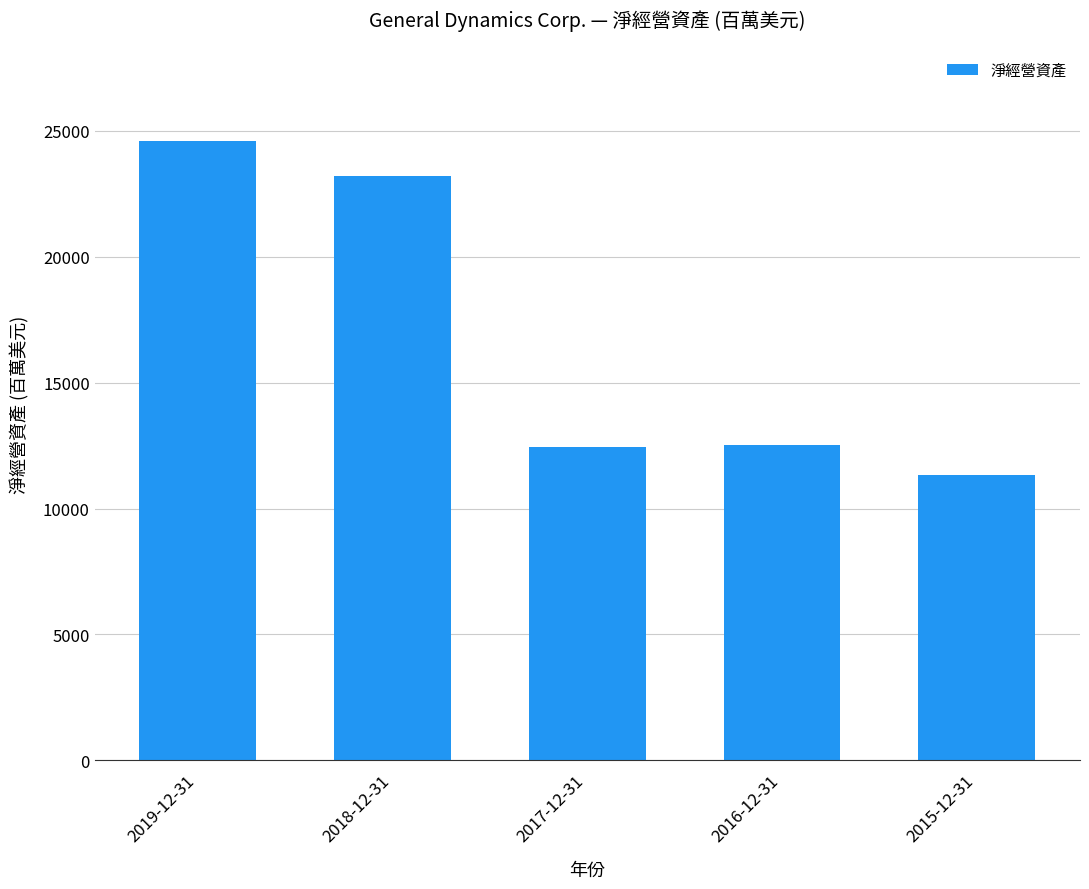

Where is the data nearest to the value 17978?

2018-12-31